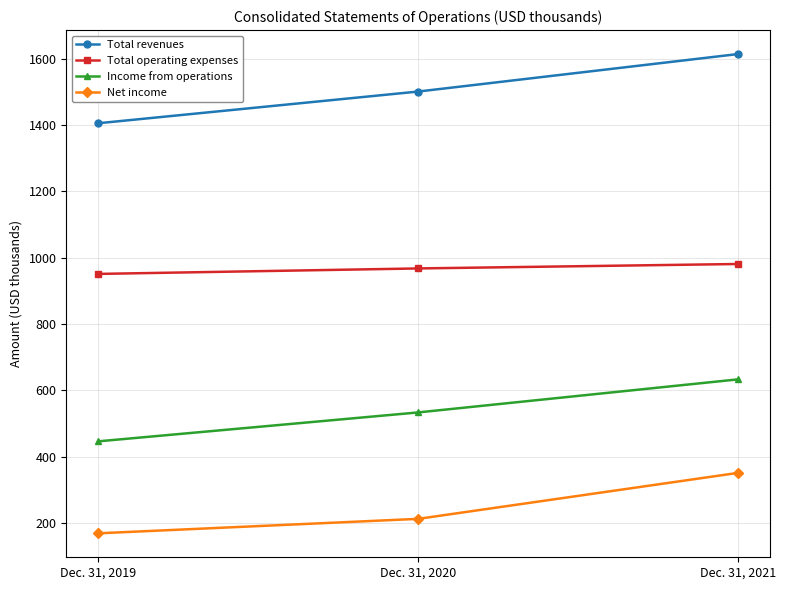

How many lines are shown in the chart?

4